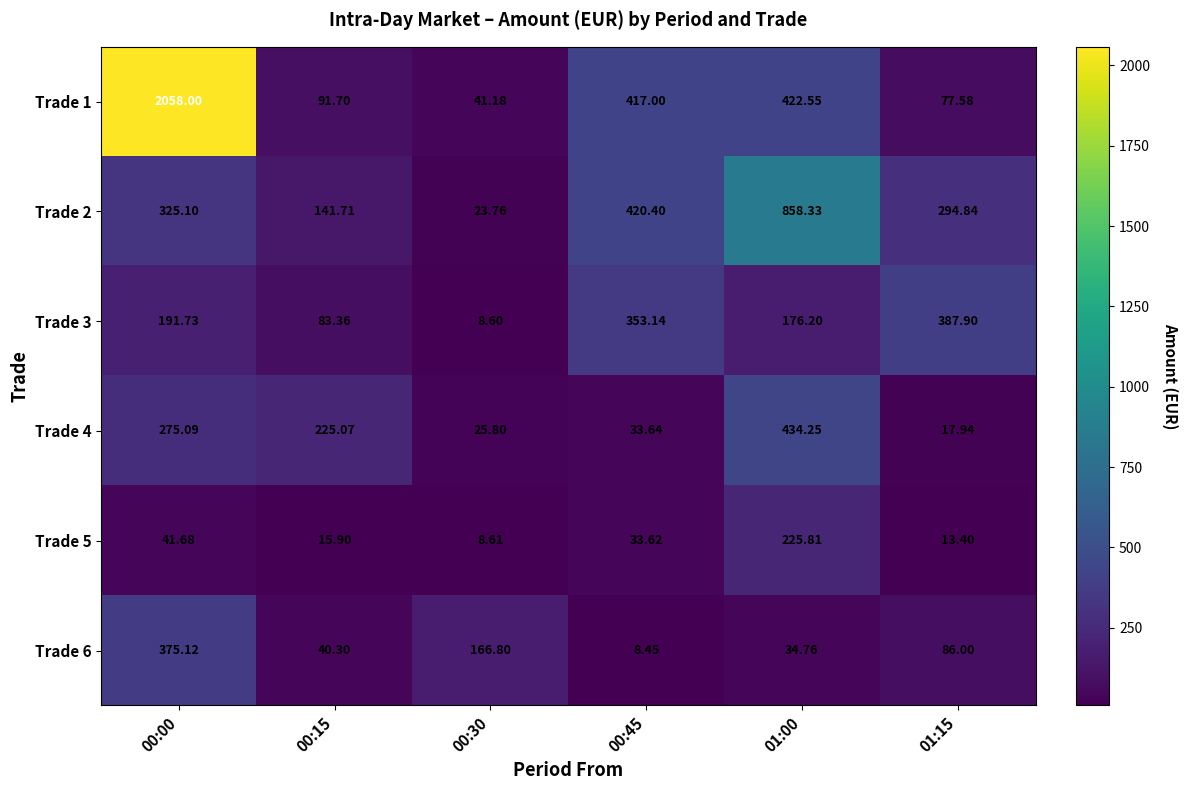

Is the value of Trade 4 at 00:15 greater than the value of Trade 5 at 01:00?

No